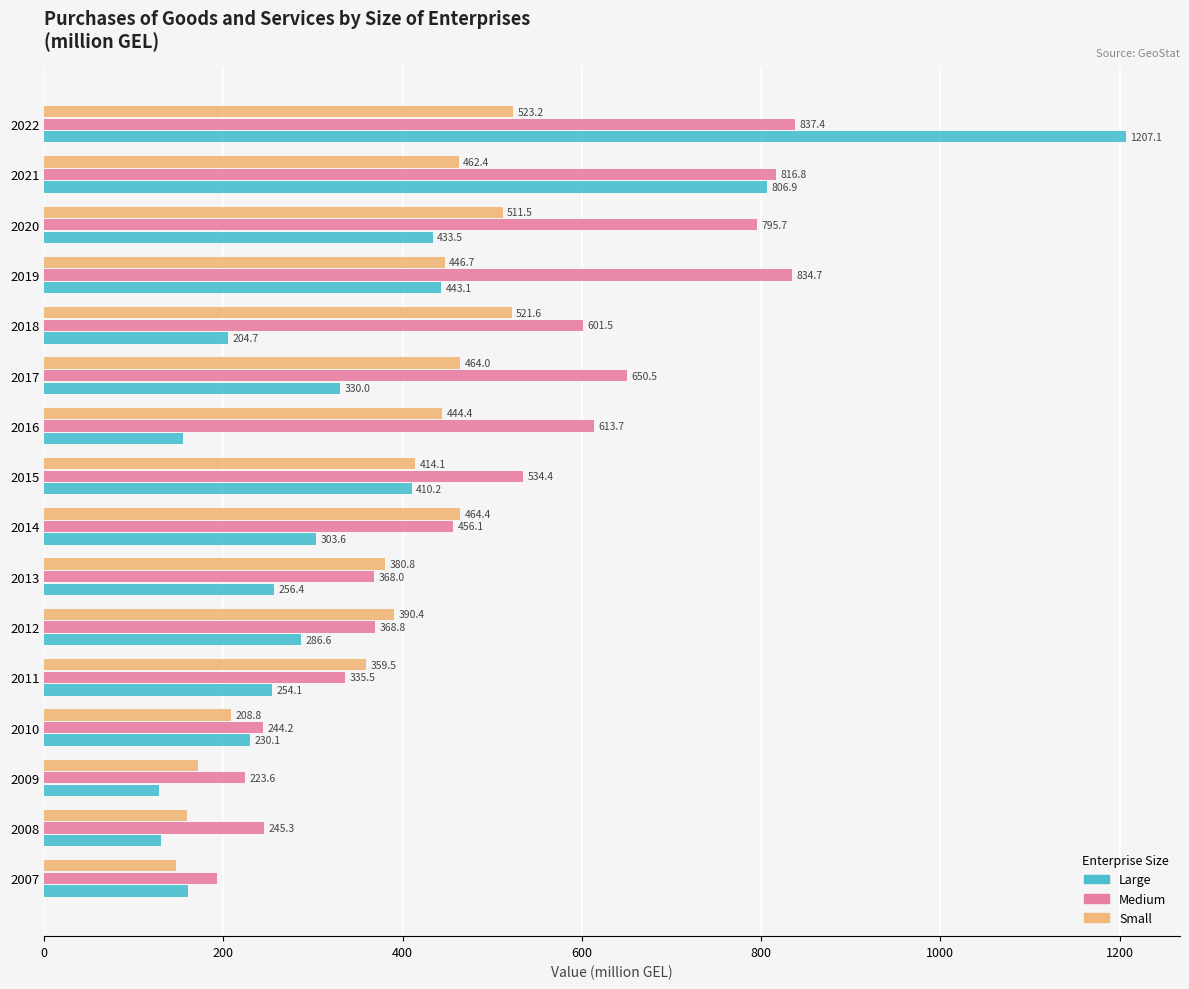

Which series changed the most between 2013 and 2018?

Medium